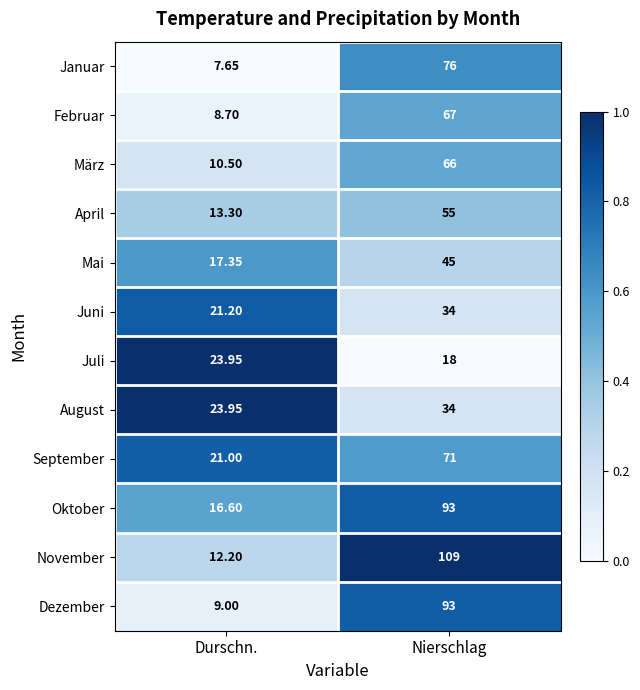

Which series has the widest spread of values?

November